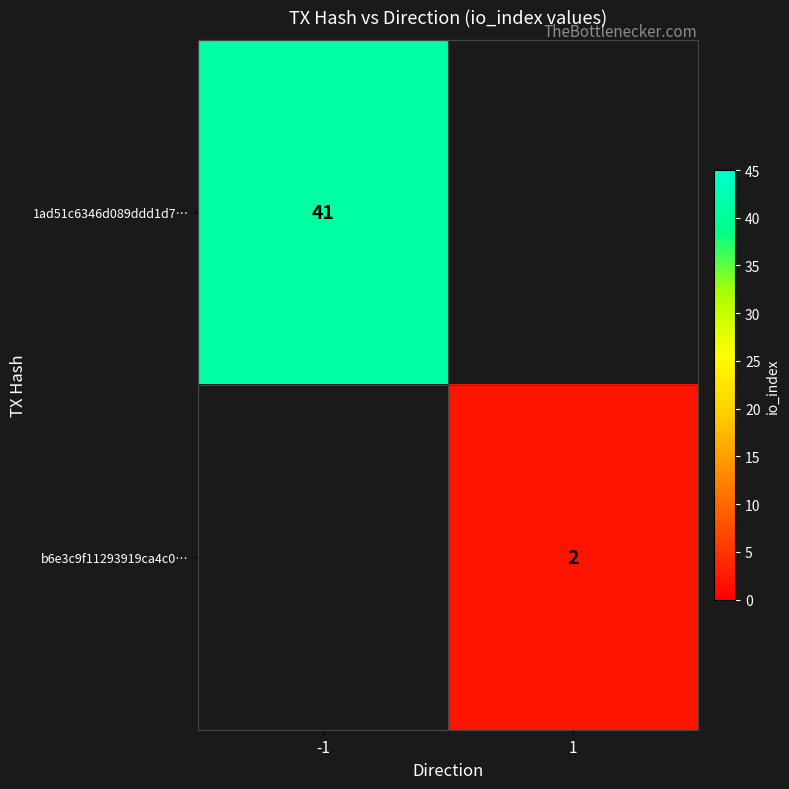

The b6e3c9f11293919ca4c0… series shows 2 at 1. True or false?

True